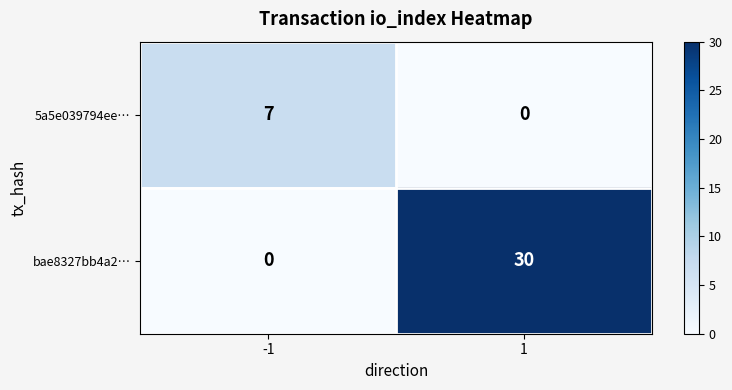

Reading left to right, list all the values displayed in this chart.

5a5e039794ee…: -1=7	1=0
bae8327bb4a2…: -1=0	1=30